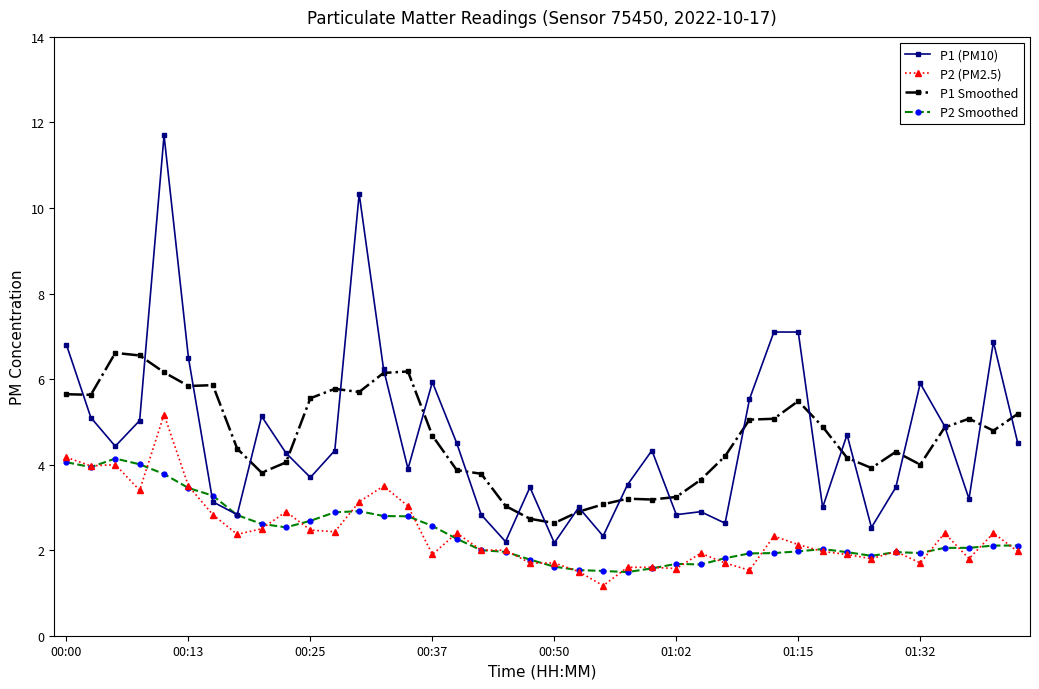

True or false: P1 Smoothed and P2 Smoothed intersect in this chart.

False